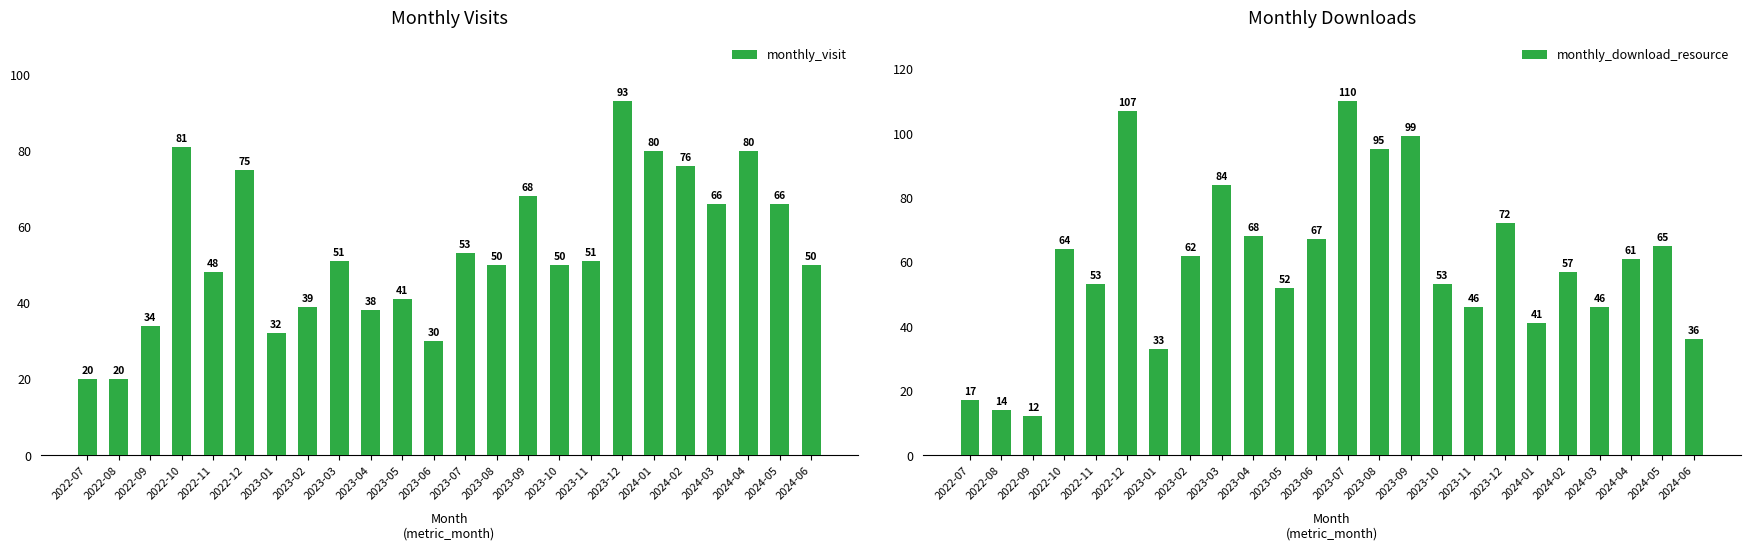

Reading right to left, list all the values displayed in this chart.

monthly_visit: 50	66	80	66	76	80	93	51	50	68	50	53	30	41	38	51	39	32	75	48	81	34	20	20
monthly_download_resource: 36	65	61	46	57	41	72	46	53	99	95	110	67	52	68	84	62	33	107	53	64	12	14	17